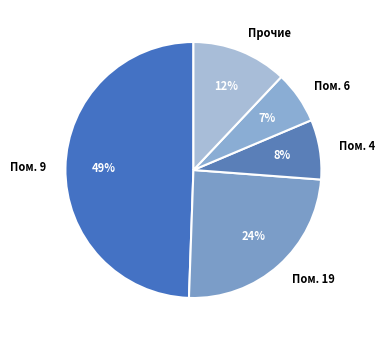

Combined, do Пом. 9 and Пом. 6 account for over 50%?

Yes